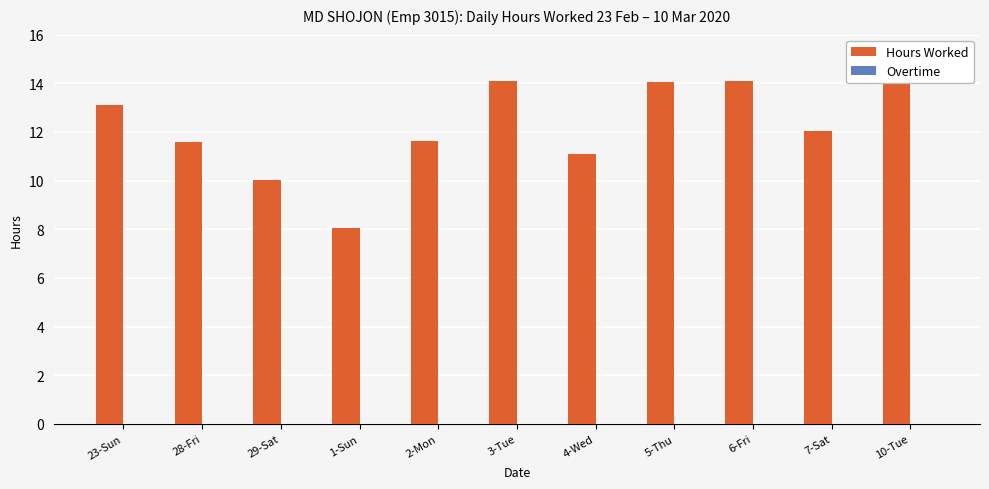

What is the average value of the Hours Worked series?

12.2